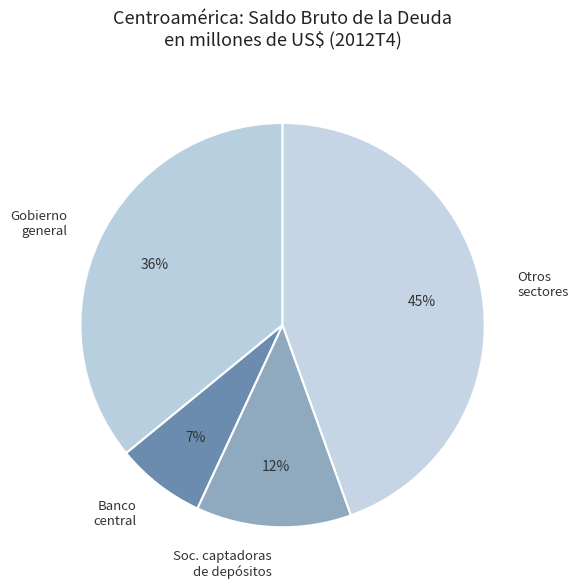

Which category has the biggest portion of the pie?

Otros sectores